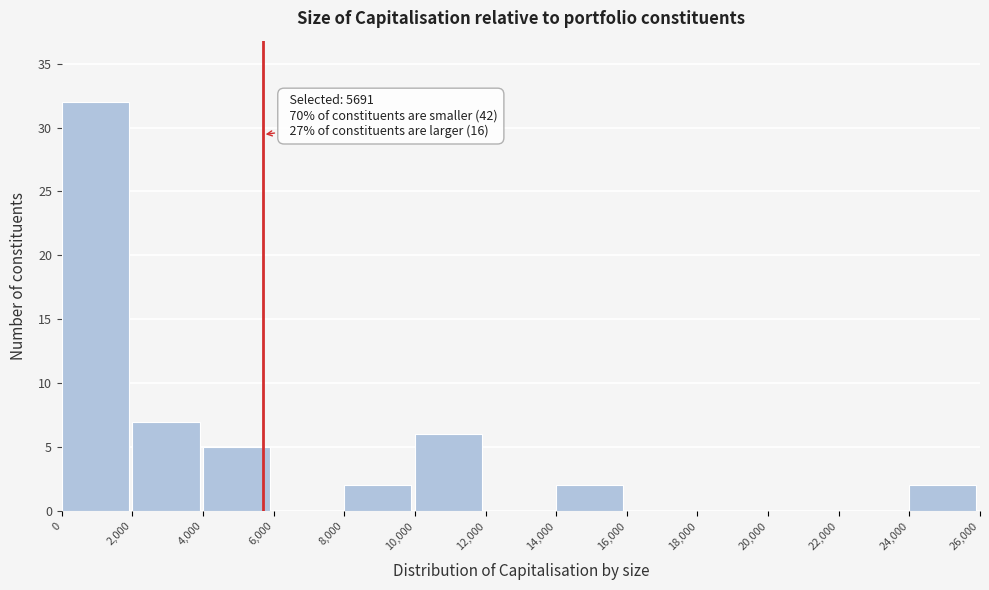

Which range on the x-axis has the tallest bar?

0 to 2,000